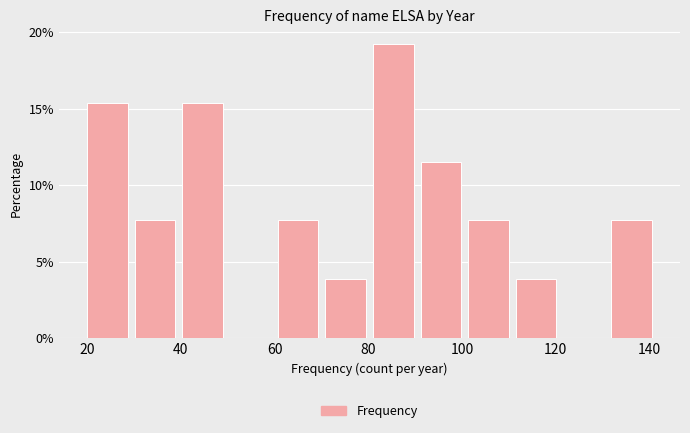

Which range on the x-axis has the tallest bar?

82 to 92